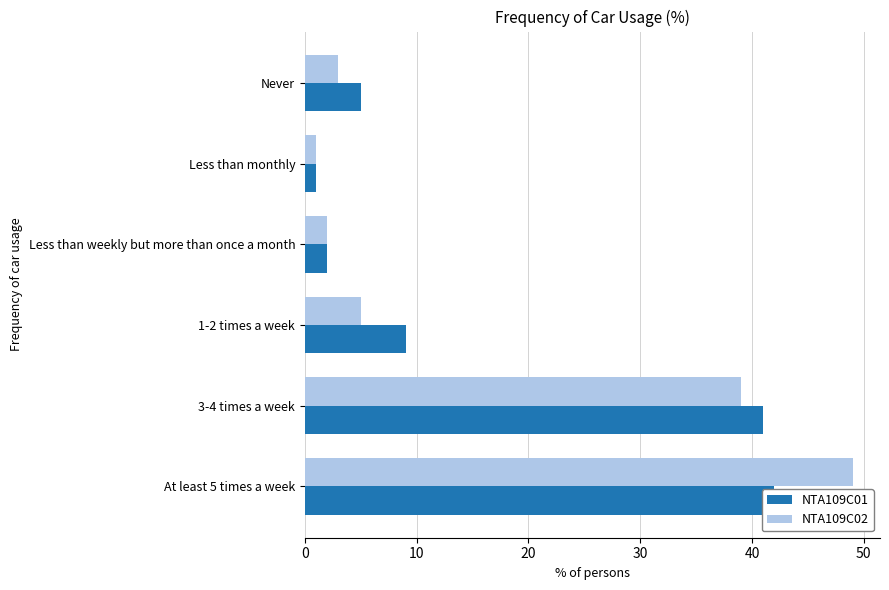

What is the average value of the NTA109C02 series?

16